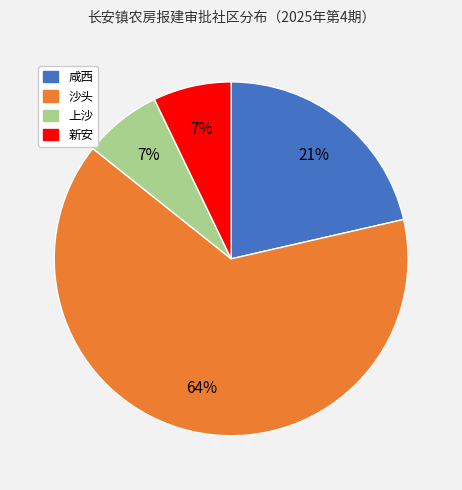

Which slice represents more than half of the pie?

沙头